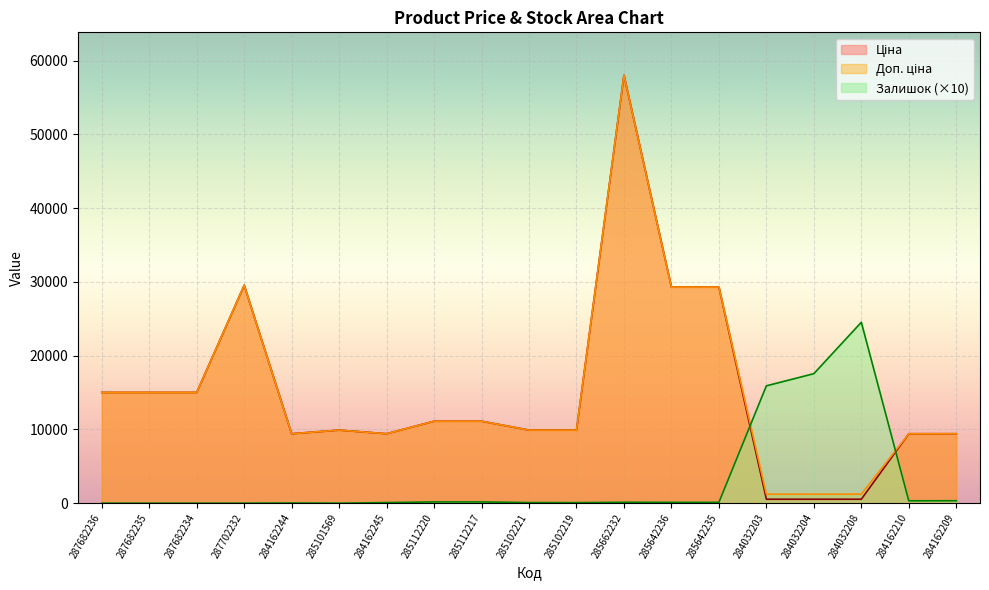

What is the maximum value for Доп. ціна?

58037.0